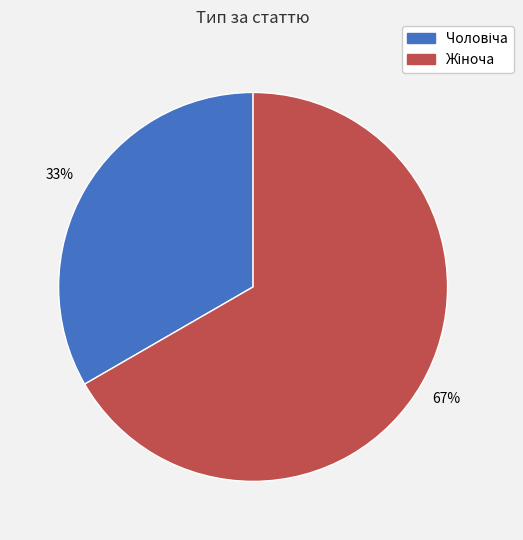

Does any single category account for the majority?

Yes